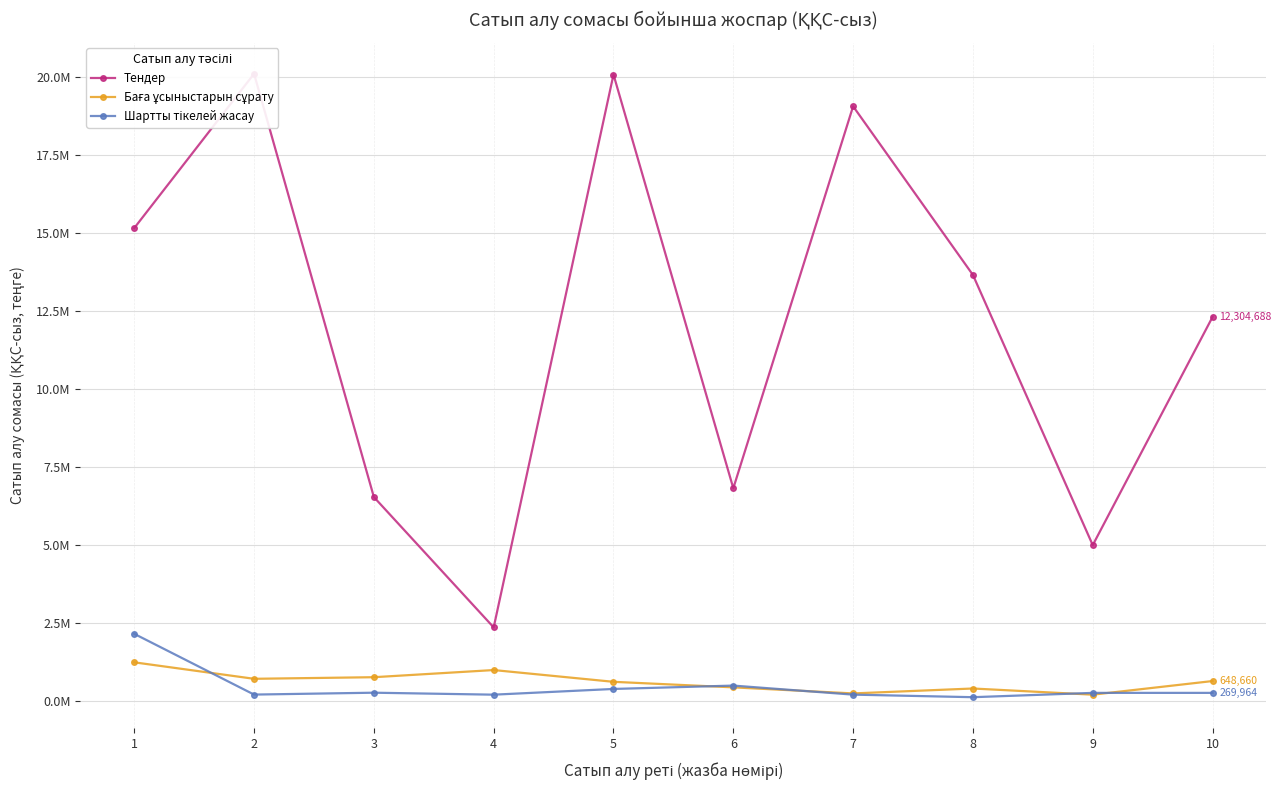

Which series has the largest range (max minus min)?

Тендер